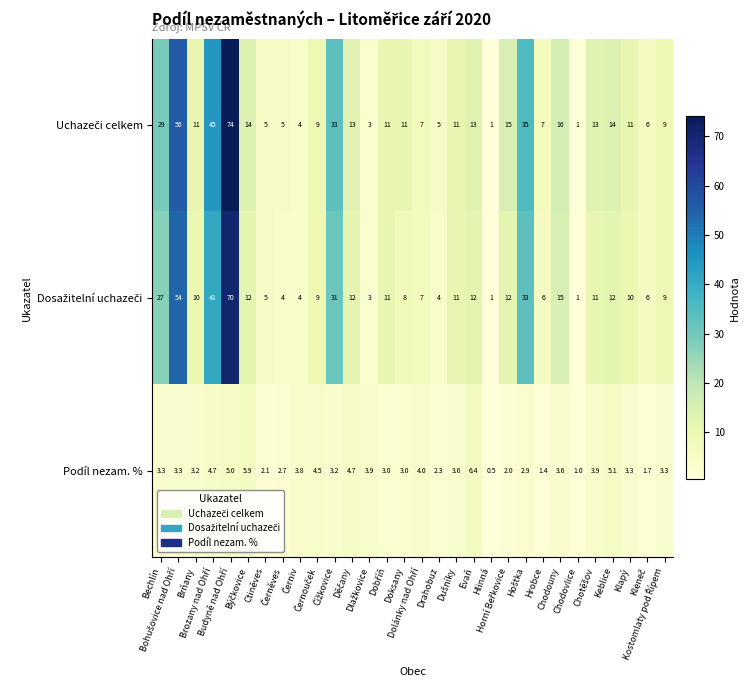

How many distinct data groups are displayed?

3